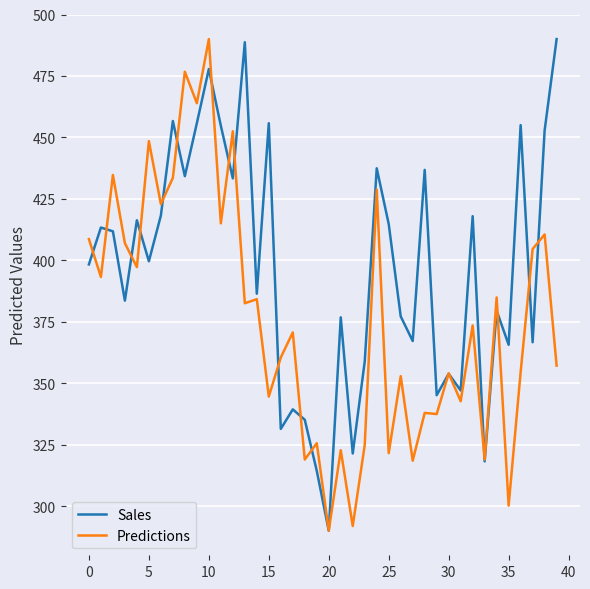

Which series has the largest total across all categories?

Sales